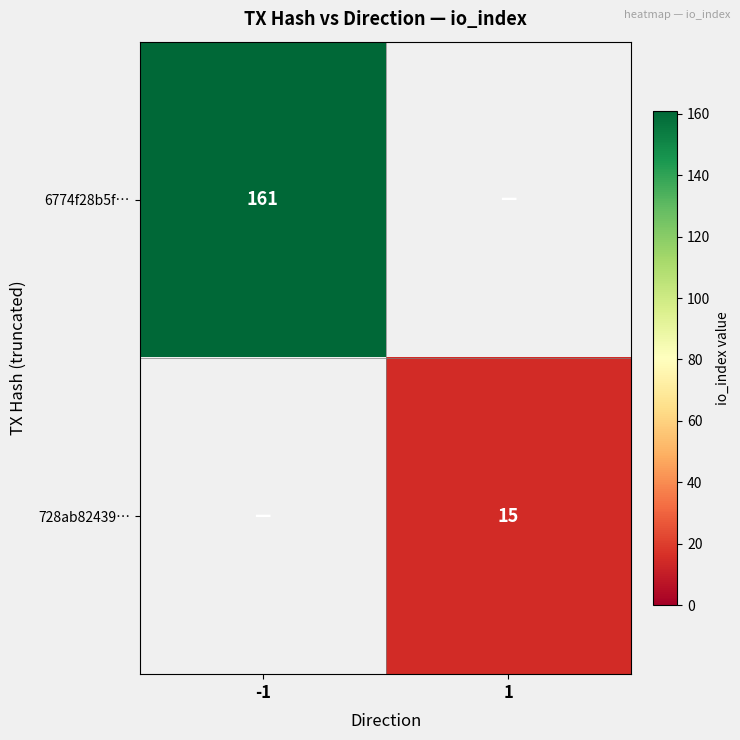

The 6774f28b5f… series shows 161 at -1. True or false?

True